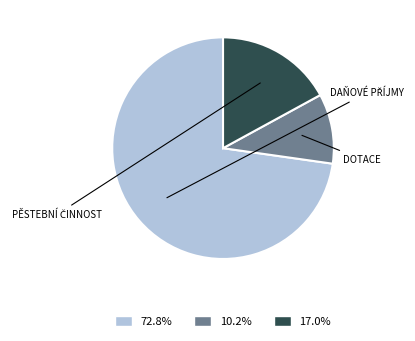

Does any single category account for the majority?

Yes